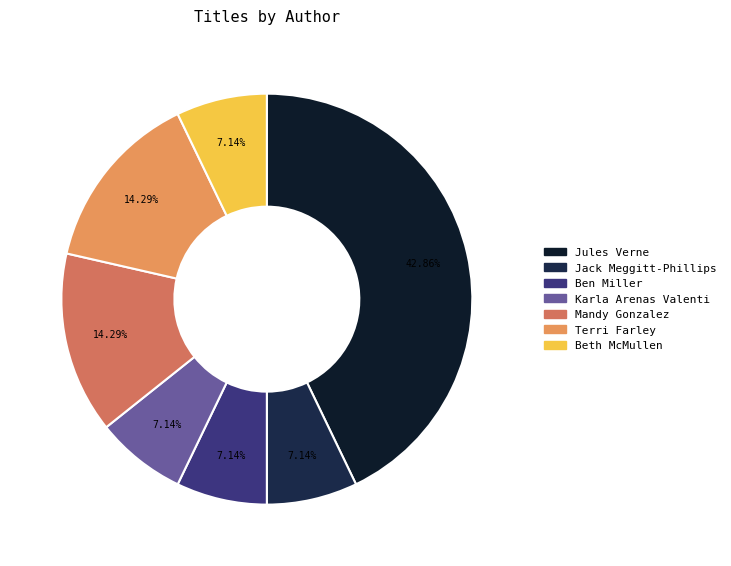

To the nearest percent, what is the average slice percentage?

14%